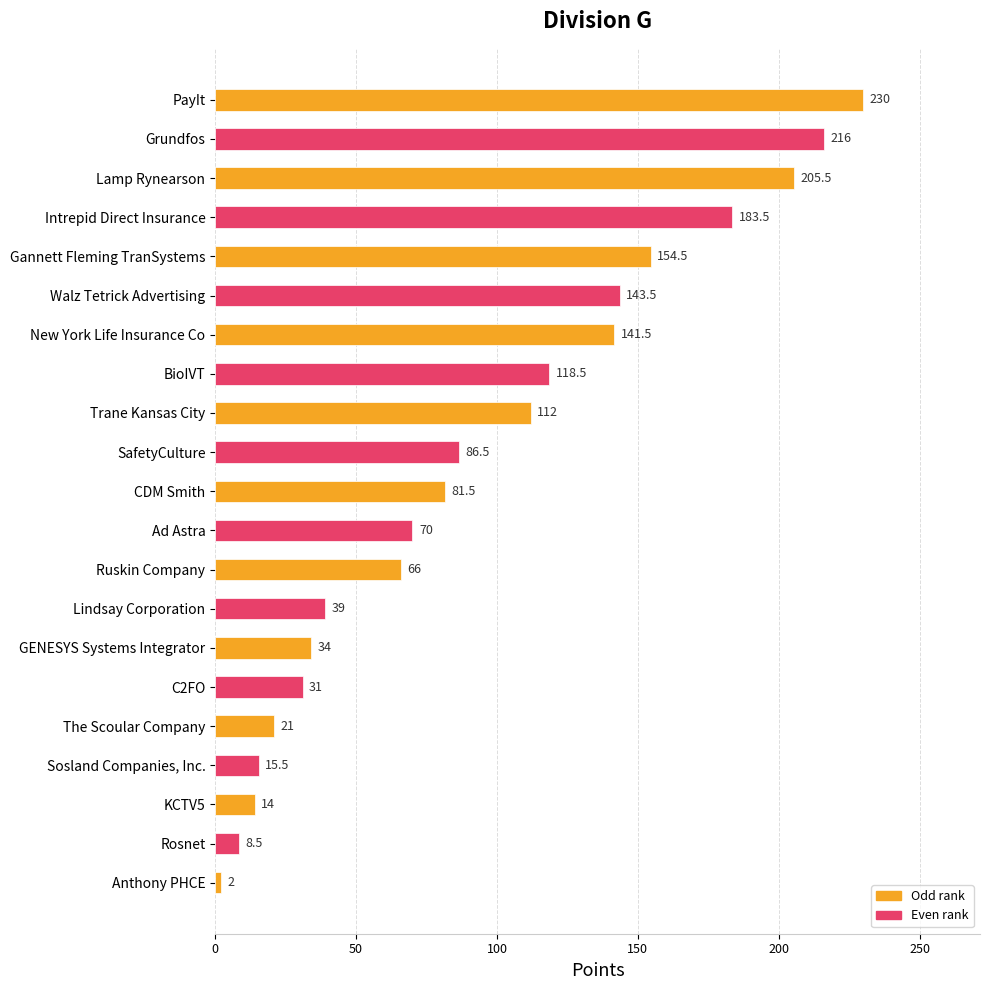

What is the maximum value shown in the chart?

230.0